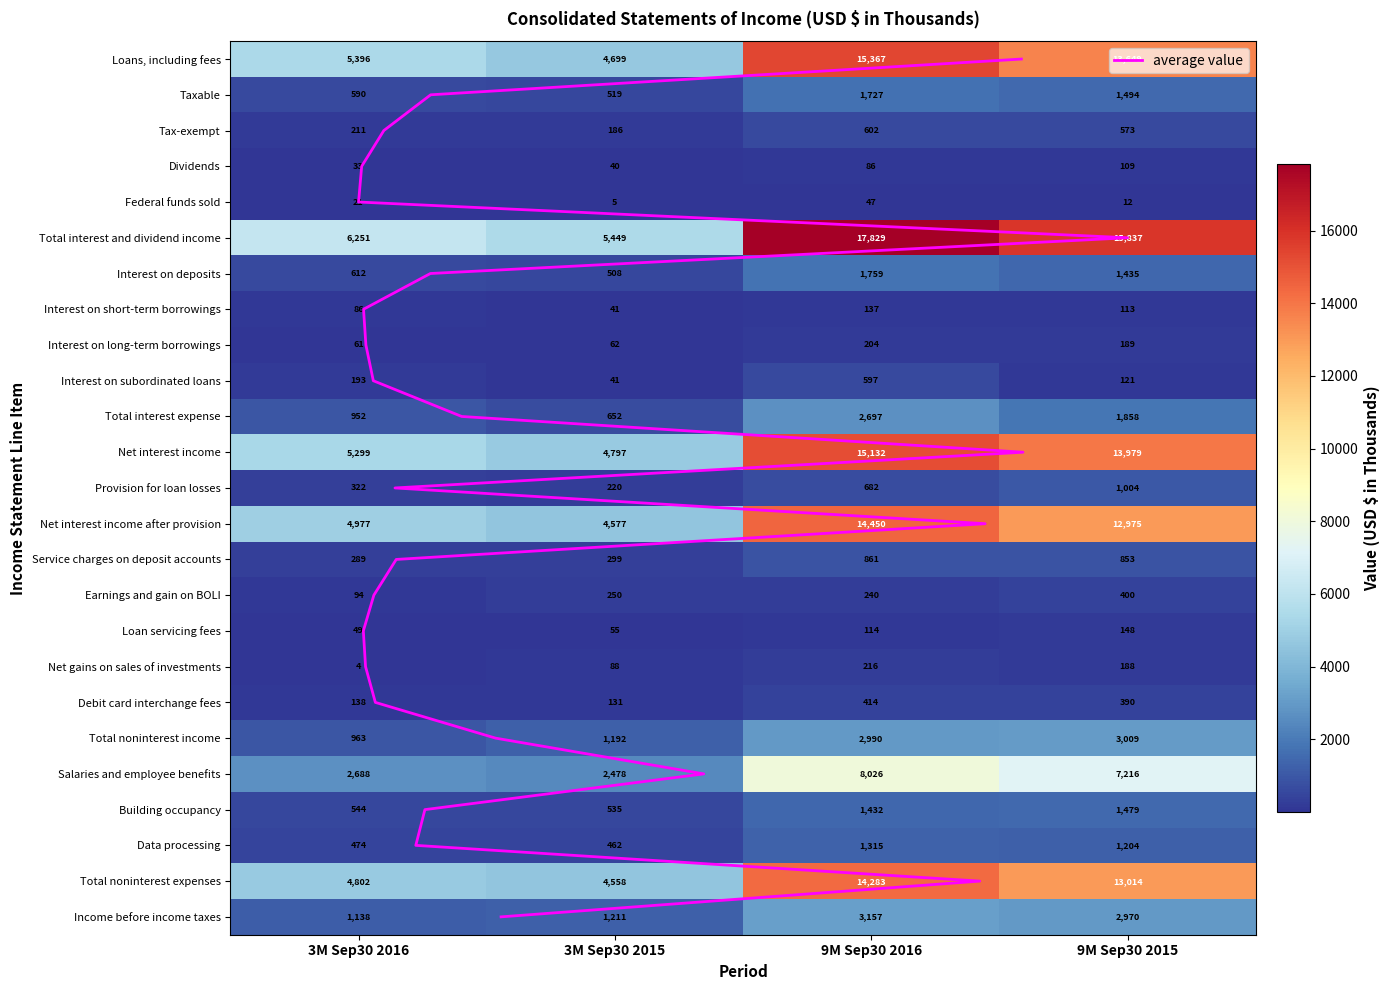

Count the number of data series in this chart.

25